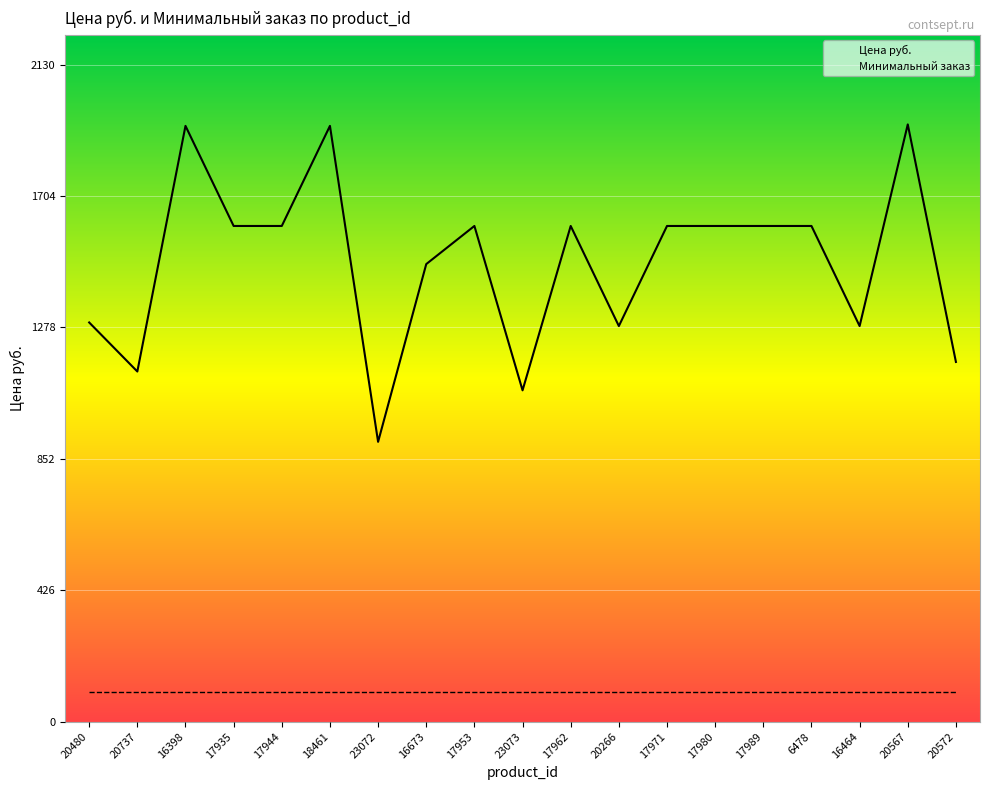

How many interior local valleys (lower than both neighbors) does the data have?

5